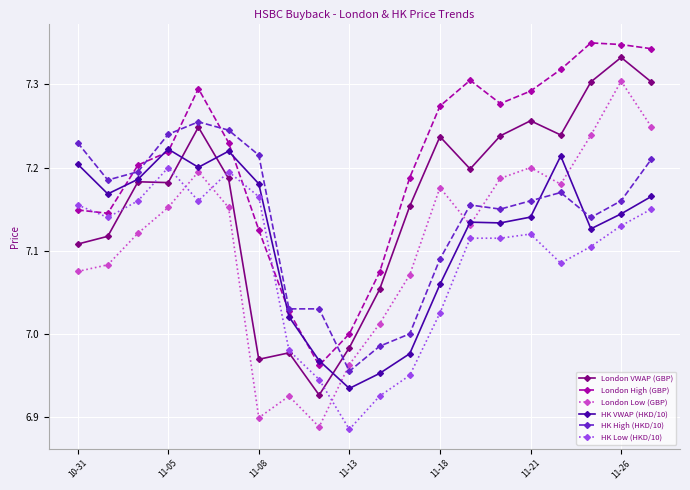

How many data points in London Low (GBP) are less than 7?

4